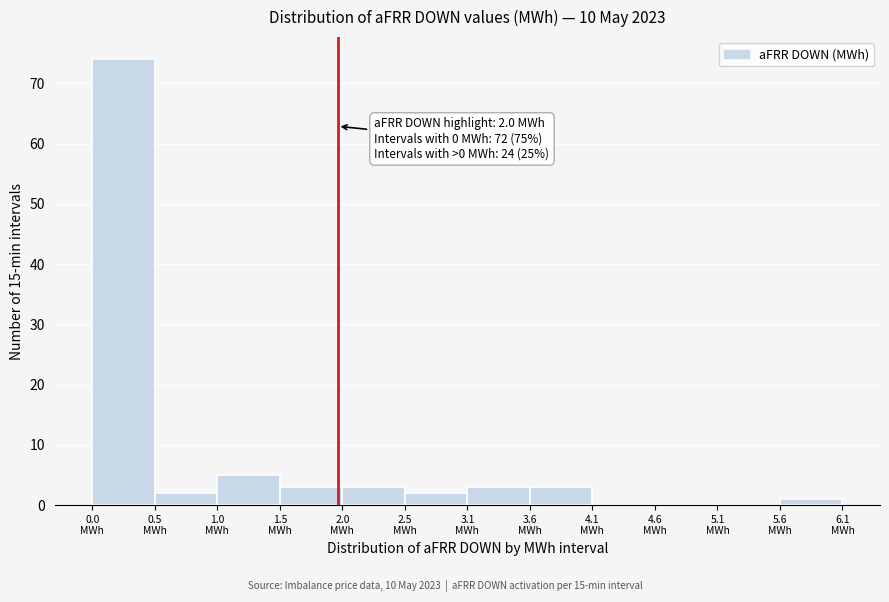

Over which range of the x-axis is the bar tallest?

0.0 to 0.5